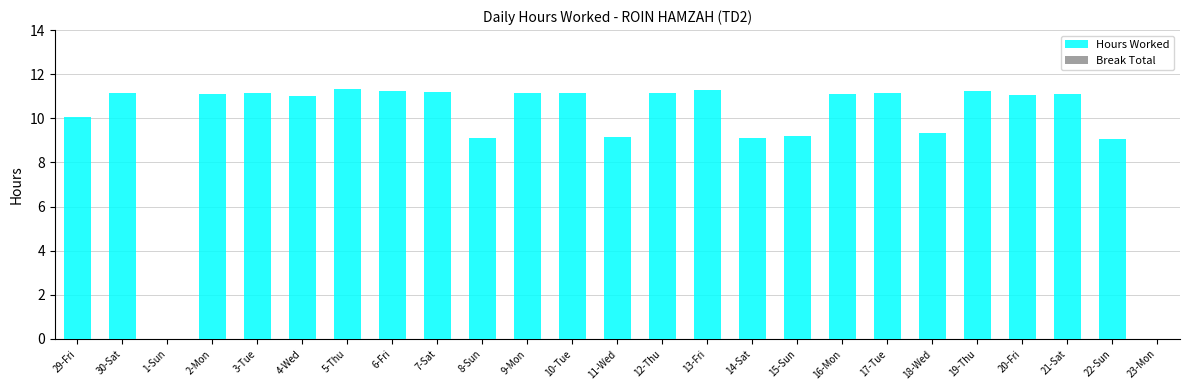

Does the chart contain stacked bars?

No